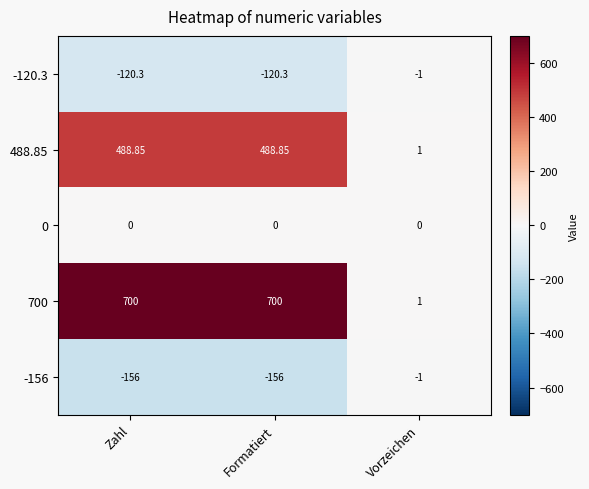

At which label does 488.85 reach its minimum?

Vorzeichen